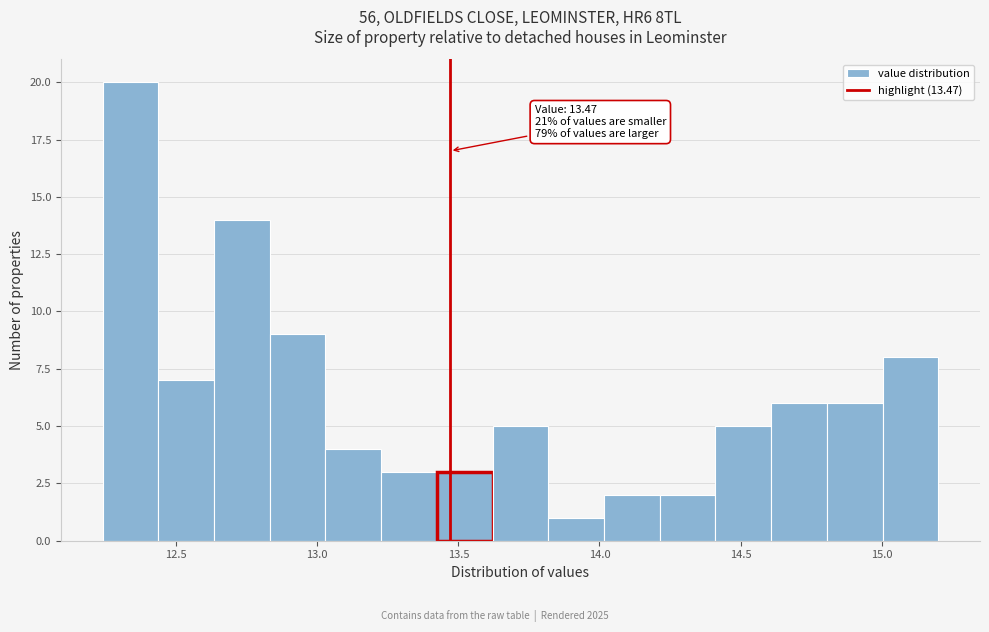

Read against the x-axis, roughly where is the centre of the tallest bar?

12.35